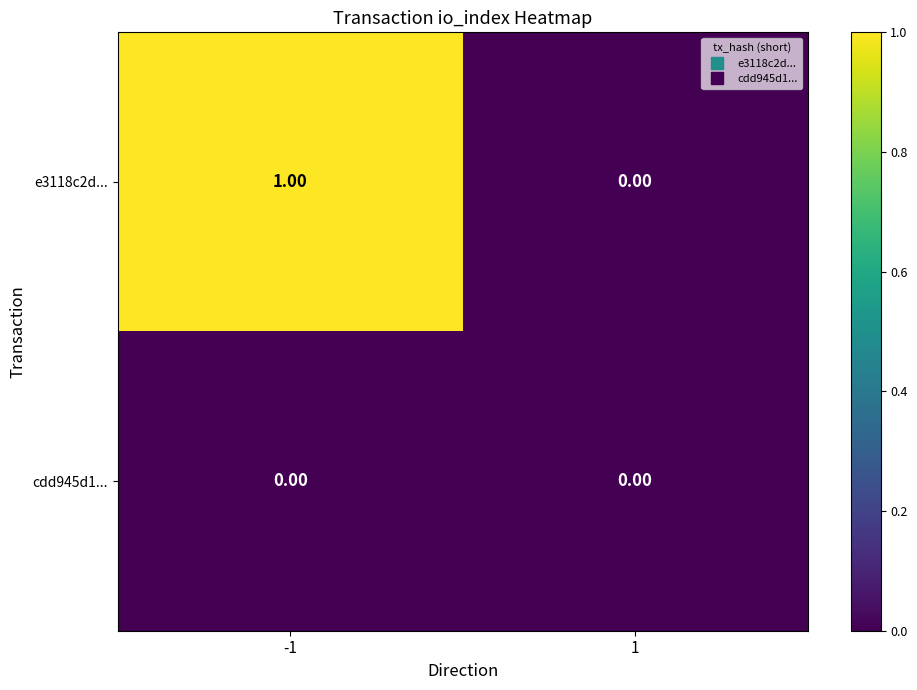

Rank the series by their maximum value, from lowest to highest.

cdd945d1..., e3118c2d...